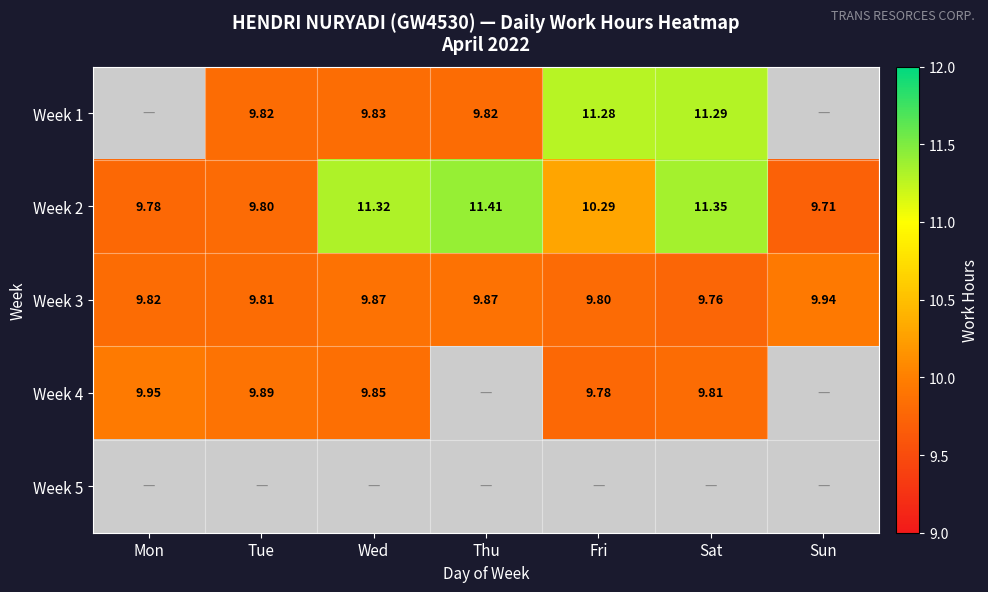

At which label is Week 2 closest to 10?

Tue